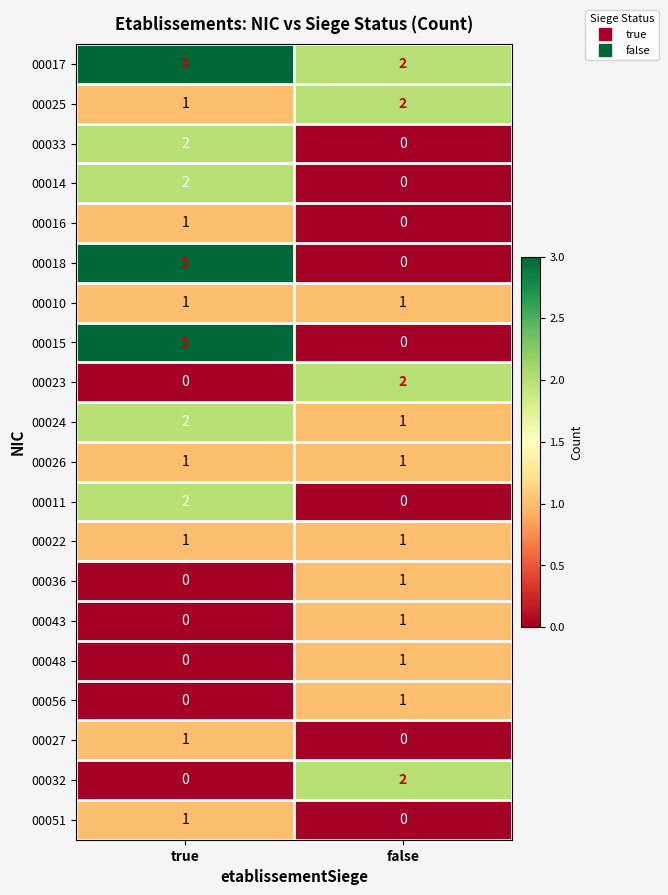

What is the difference between the highest and lowest values at true?

3